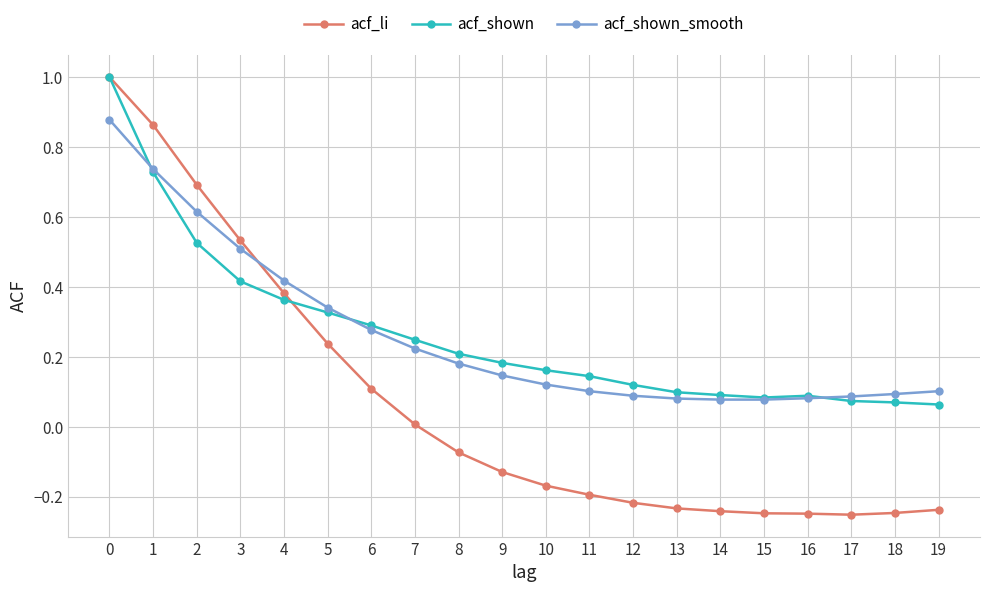

What are all the series names shown in the legend?

acf_li, acf_shown, acf_shown_smooth